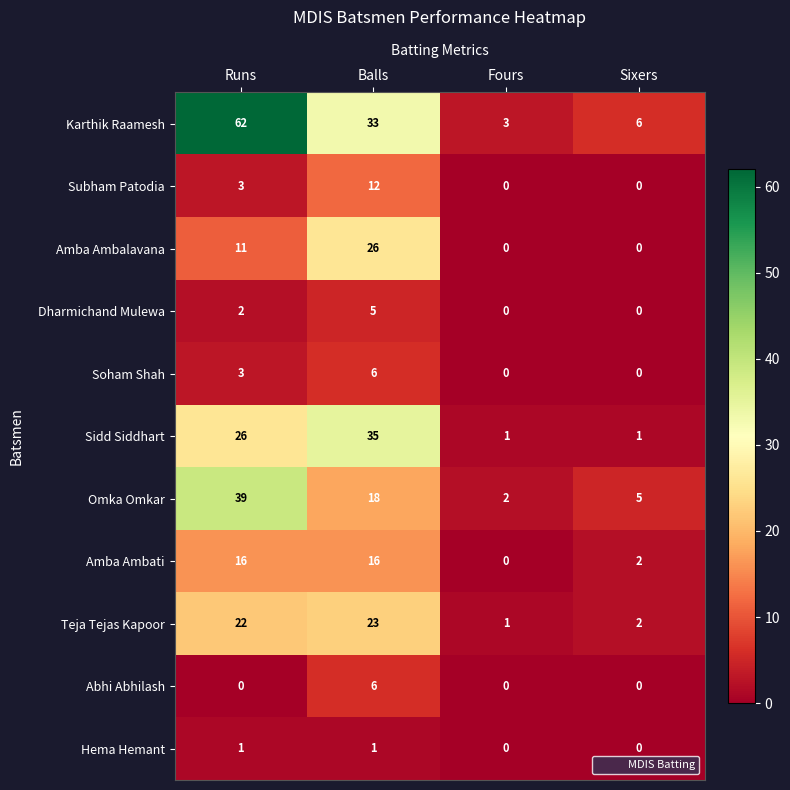

What is the approximate value of Karthik Raamesh at Runs?

62